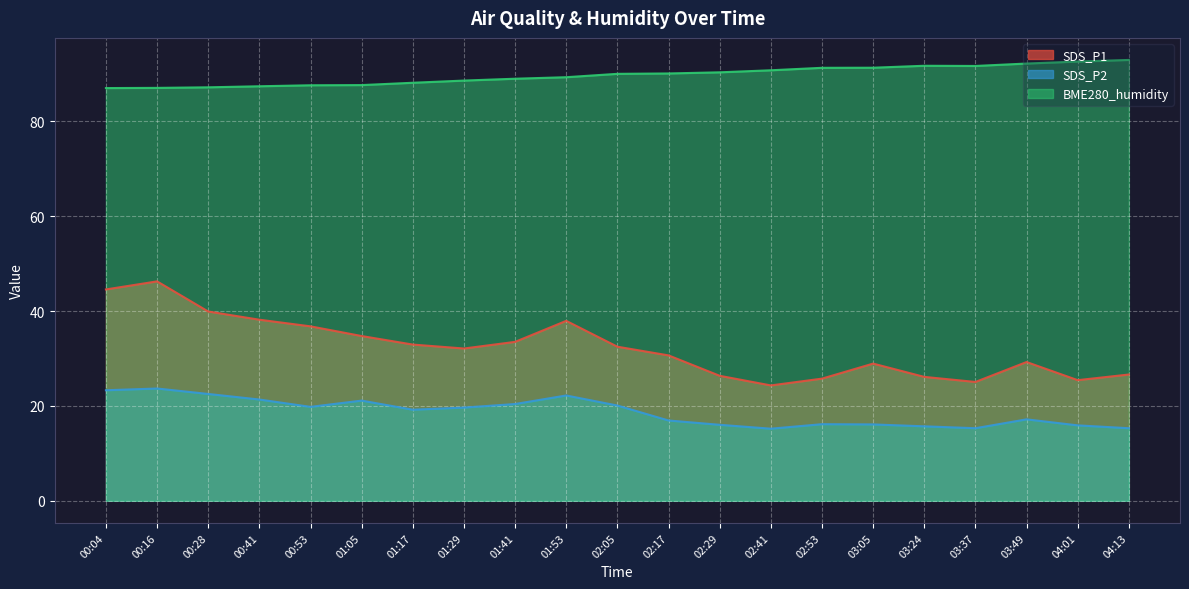

The BME280_humidity series shows 142.4 at 03:05. True or false?

False